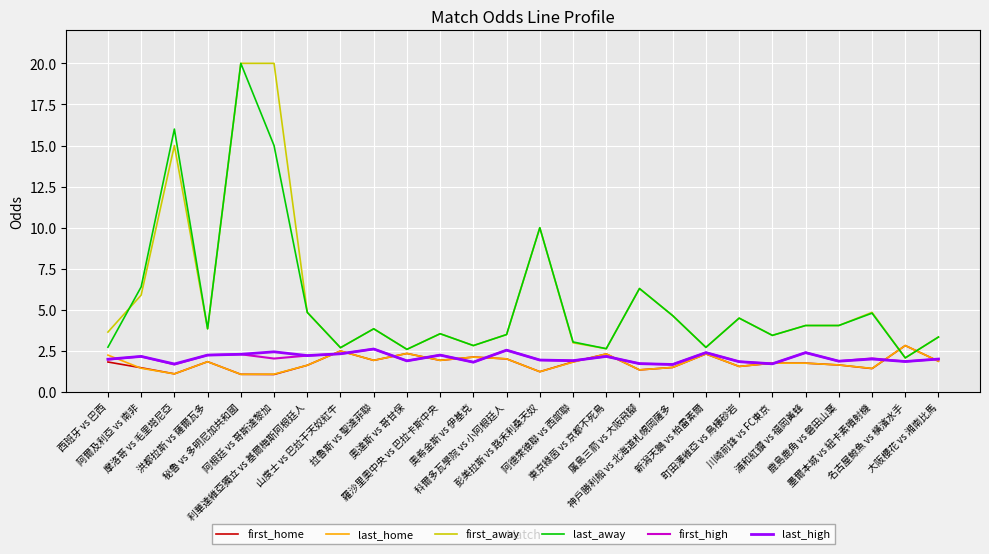

At how many categories does at least one series exceed 8?

4